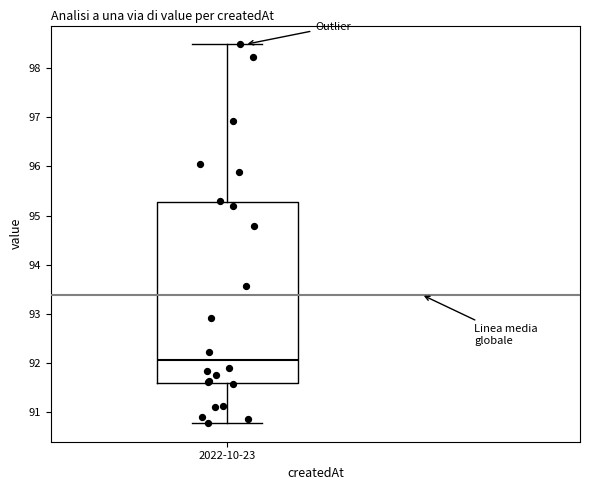

Transcribe this box plot: give where the median line is, the range the box spans, and where the two whiskers end, as read against the y-axis. The values are not printed on the chart, so give them approximately, as read against the axis.

median 92.1, box 91.6 to 95.3, whiskers 90.8 to 98.5